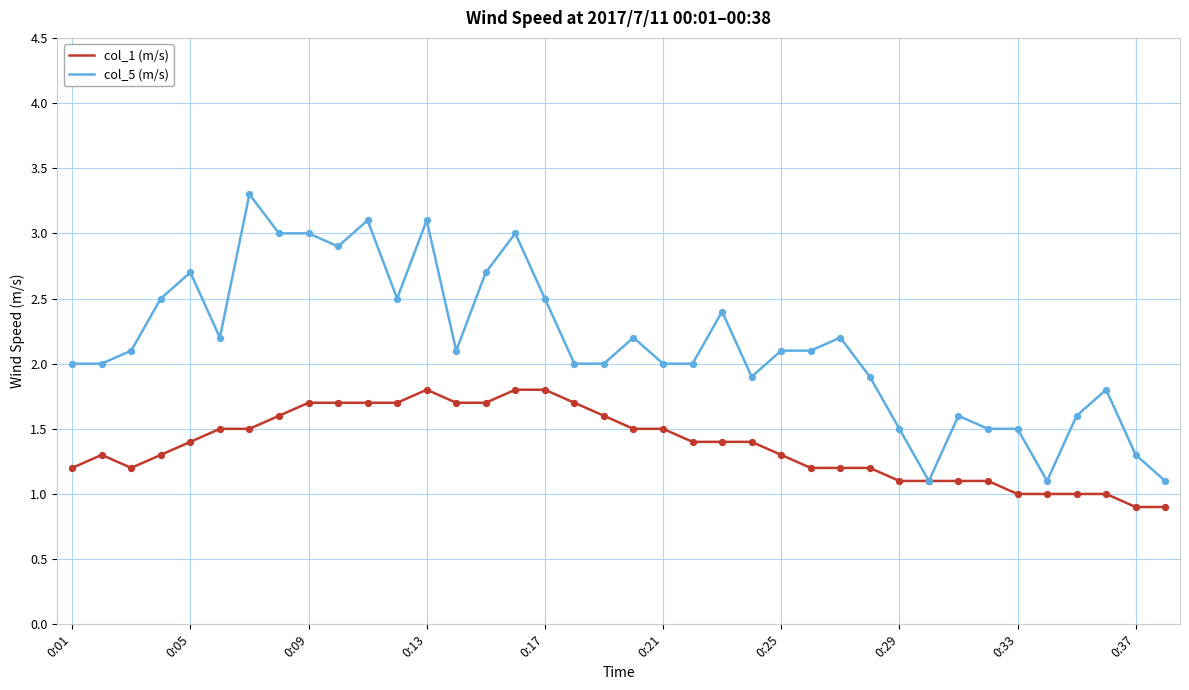

Which series has the largest range (max minus min)?

col_5 (m/s)